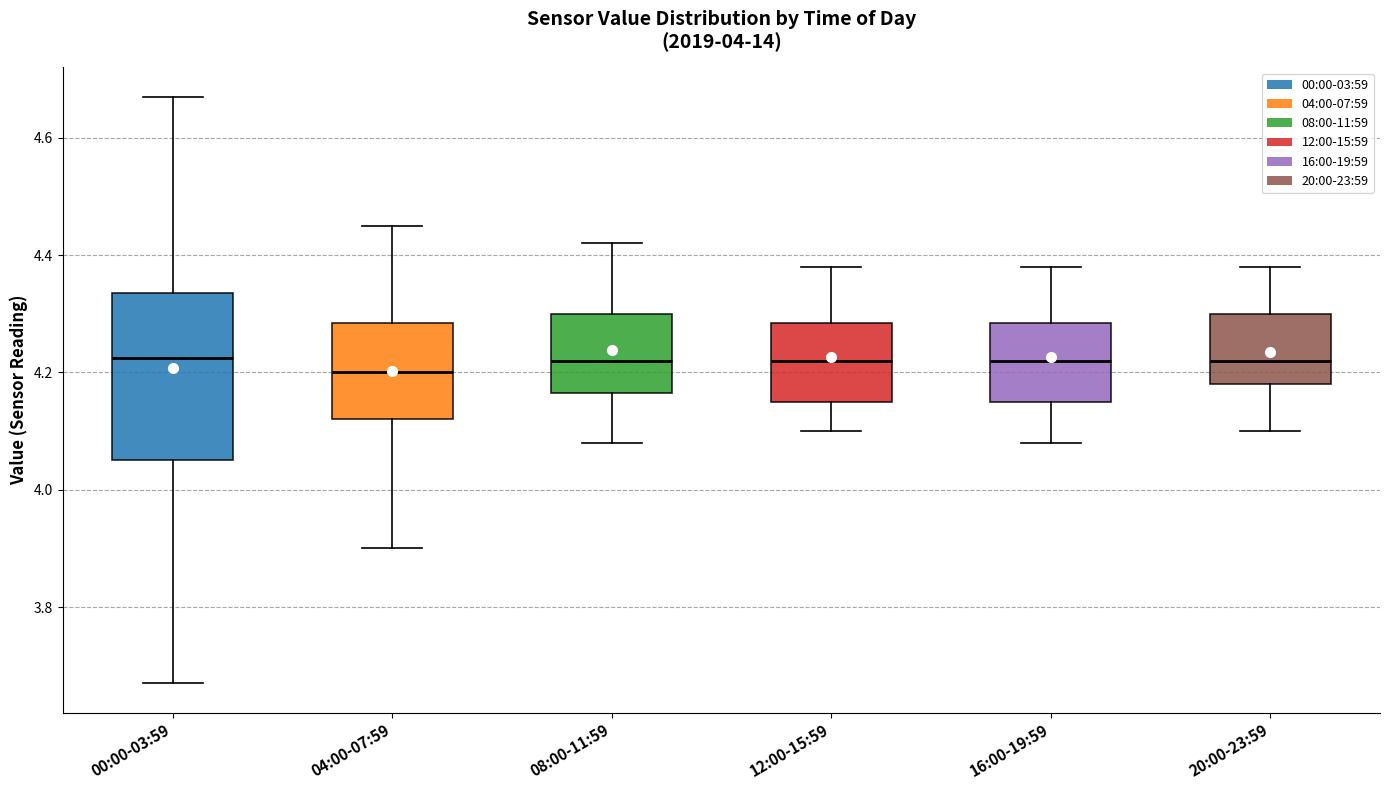

Comparing the boxes themselves (not the whiskers), which one is the tallest?

00:00-03:59